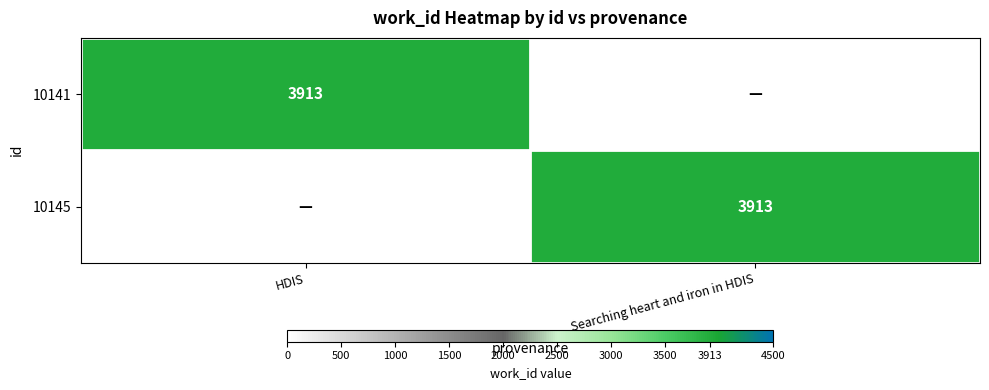

True or false: 10141 has a value of 3913 at HDIS.

True